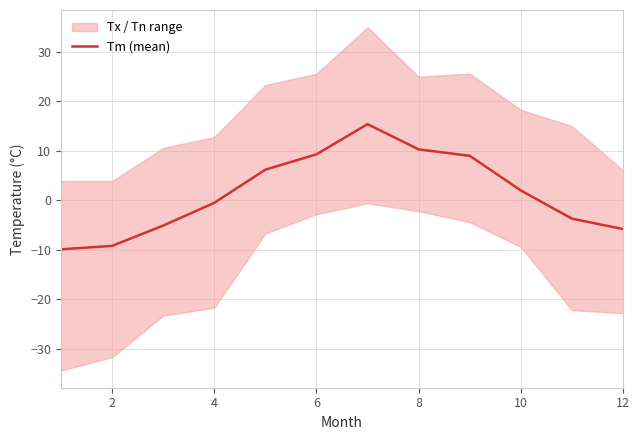

The value at 2 is -15.9. True or false?

False